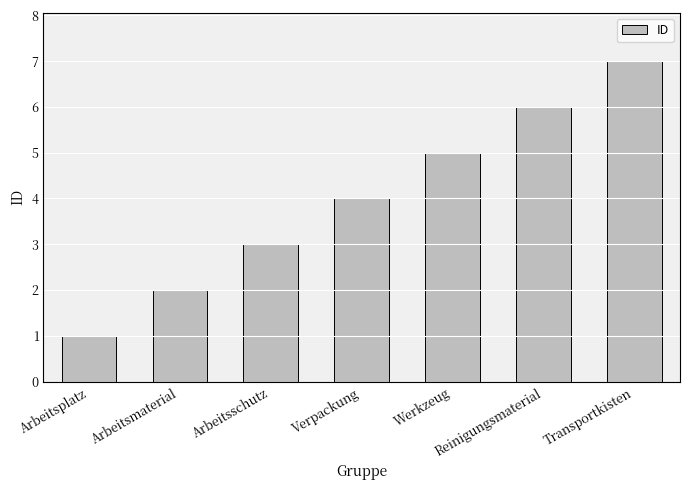

How many values are between 2 and 6?

5